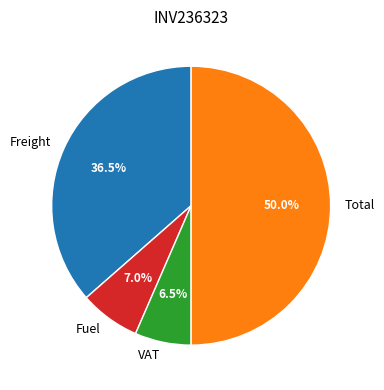

Between Total and VAT, which is larger?

Total